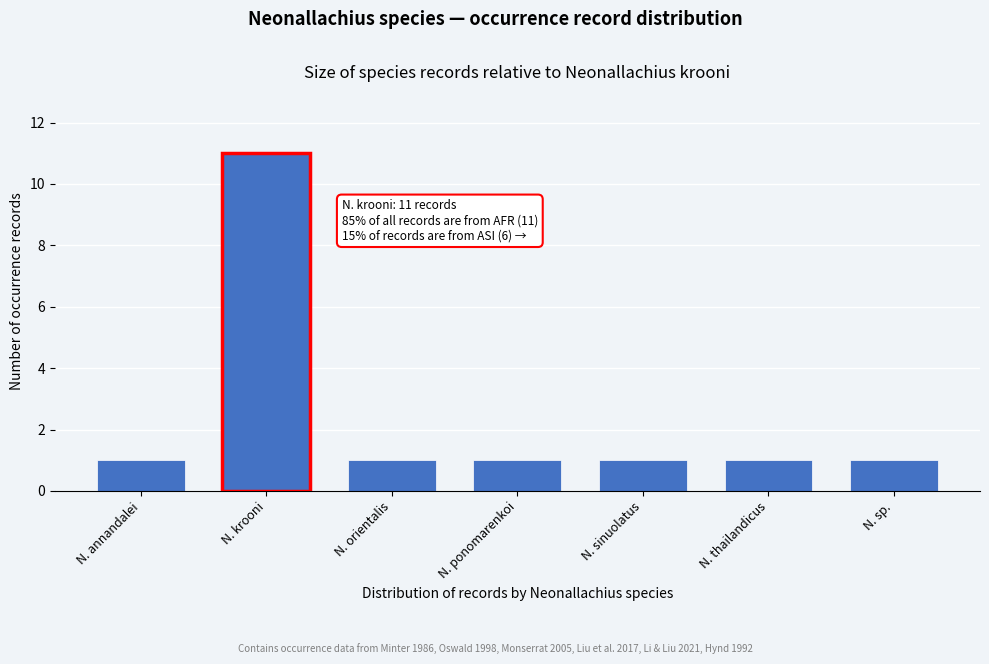

Reading left to right, list all the values displayed in this chart.

1	11	1	1	1	1	1